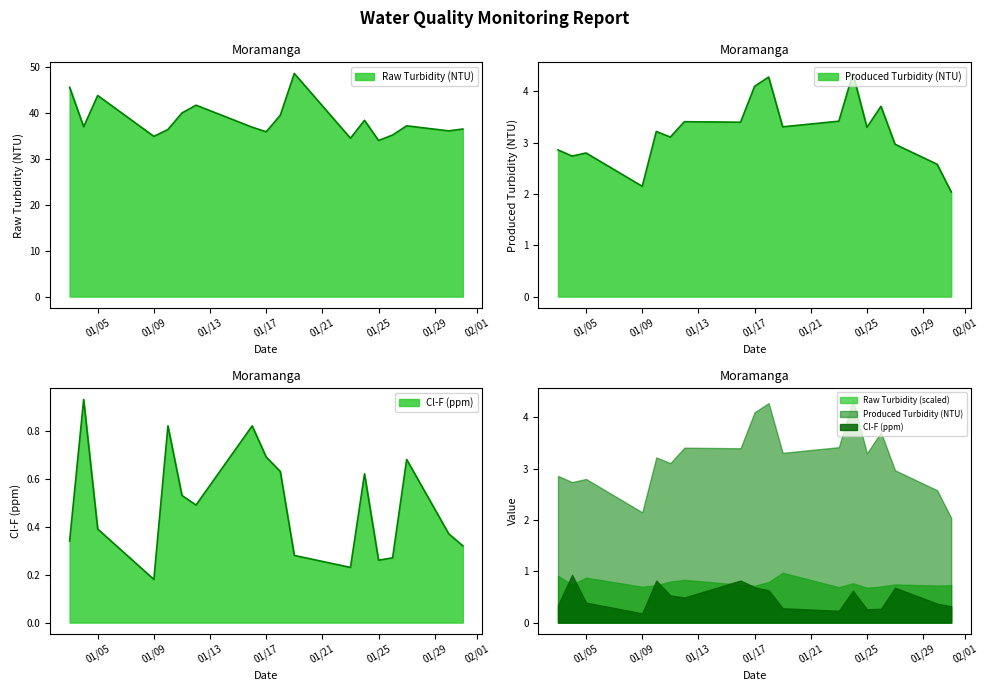

Rank the series by their maximum value, from highest to lowest.

Raw Turbidity (NTU), Produced Turbidity (NTU), Cl-F (ppm)